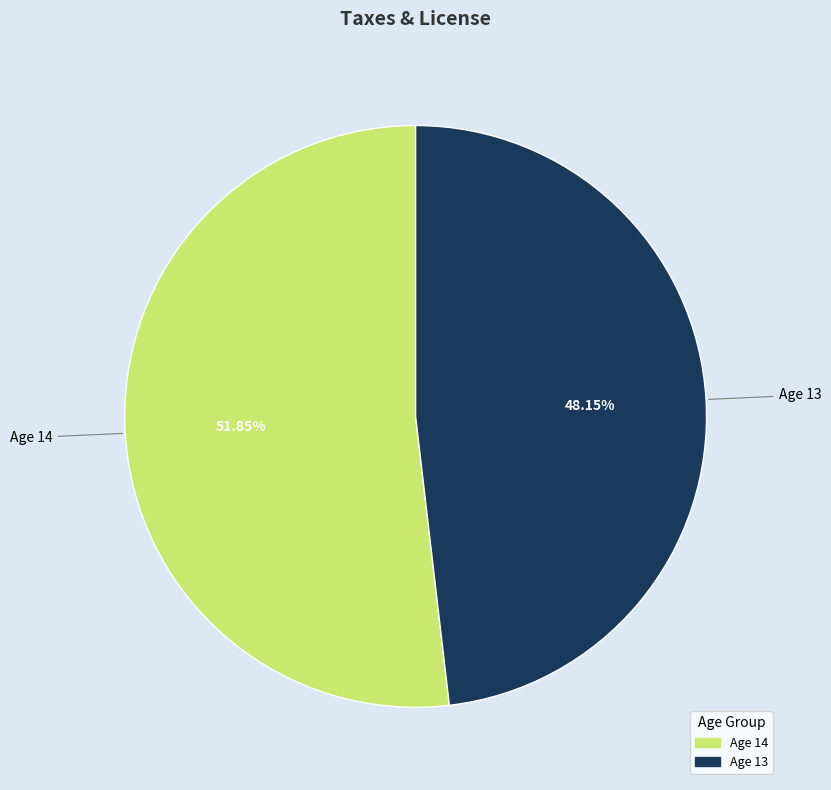

Is there any slice that represents more than half of the pie?

Yes